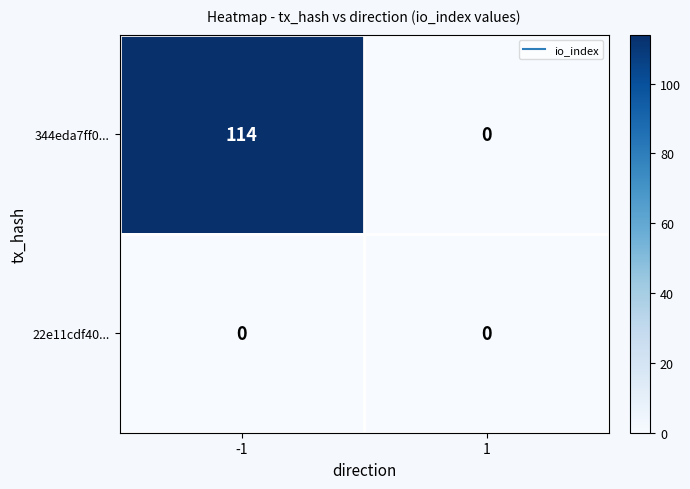

Reading right to left, what are all the values shown in this chart?

344eda7ff0...: 1=0	-1=114
22e11cdf40...: 1=0	-1=0